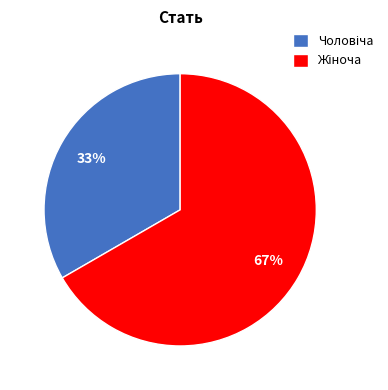

Does any single category account for the majority?

Yes